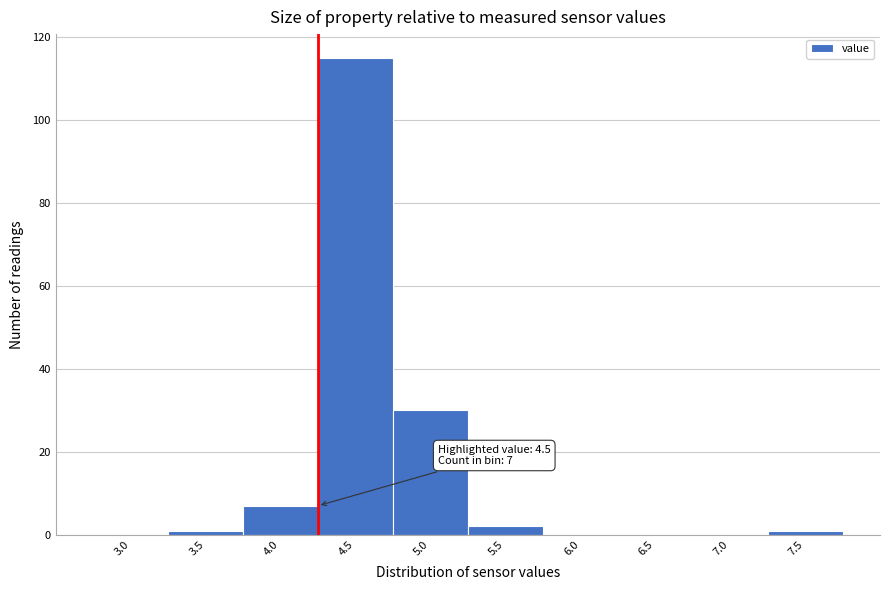

Reading right to left, transcribe all the data shown in this chart.

7.5=1	7.0=0	6.5=0	6.0=0	5.5=2	5.0=30	4.5=115	4.0=7	3.5=1	3.0=0